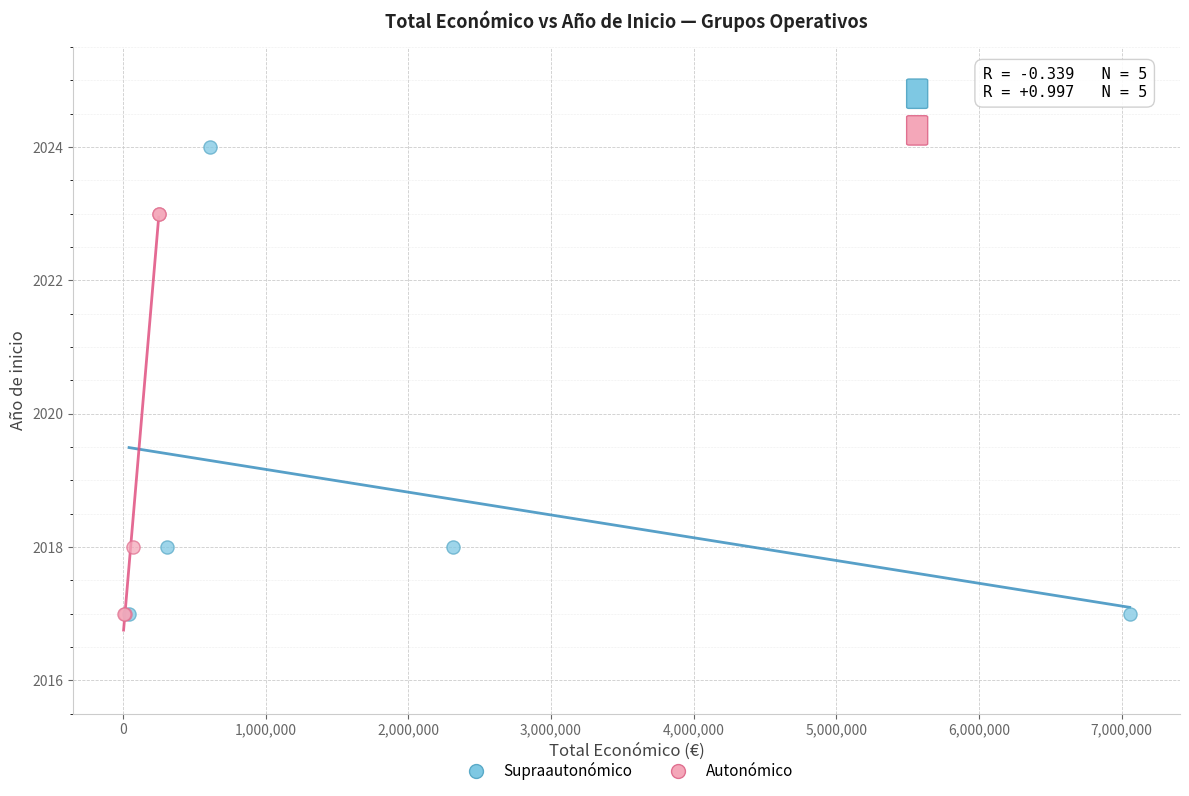

Which series has the largest Y range (max minus min)?

Supraautonómico